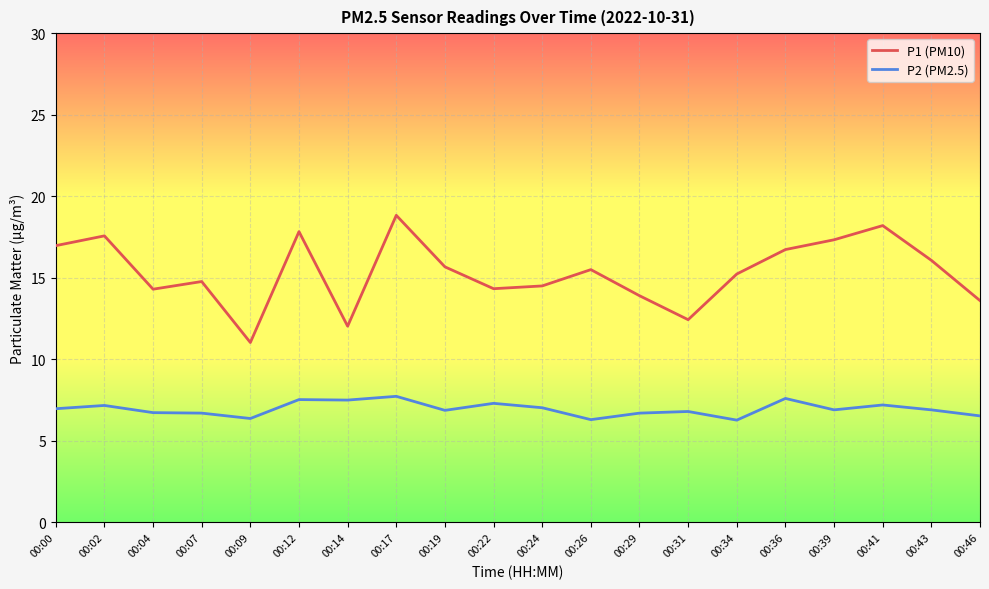

Which label corresponds to the largest value in the chart?

00:17